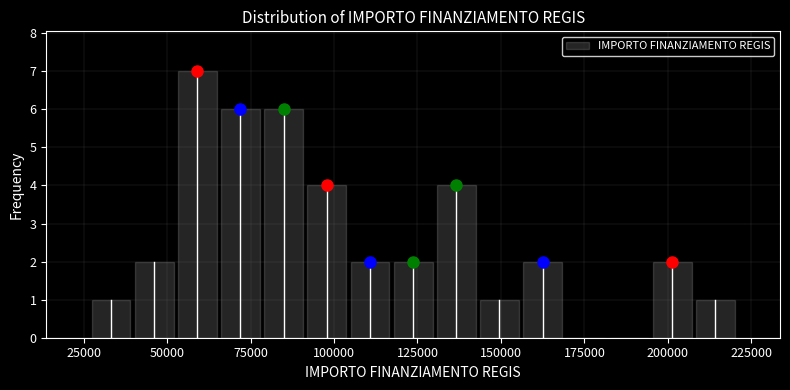

Around what value on the x-axis is the tallest bar? Give the approximate position of its centre, as read against the axis.

60000